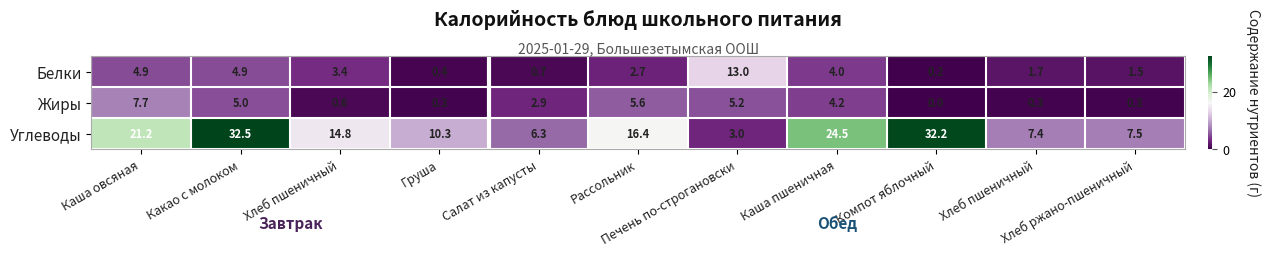

How many values in the Жиры series are below 2?

5